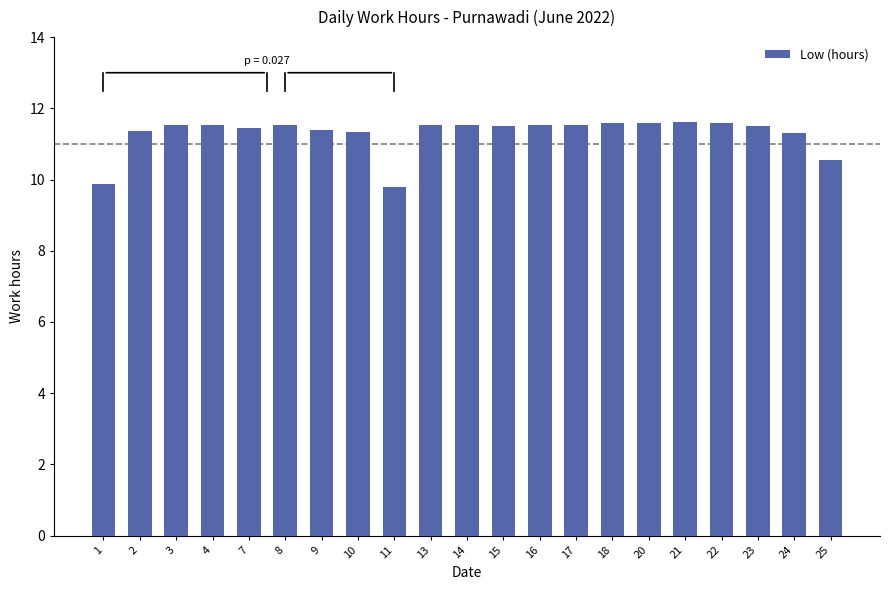

What is the change in value from 20 to 23?

-0.1